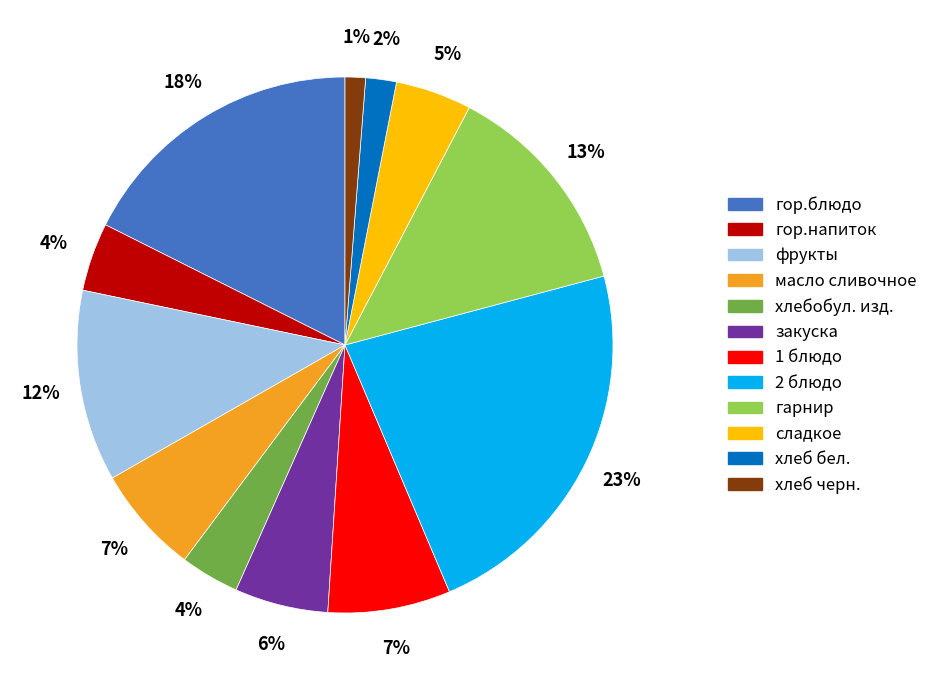

To the nearest percent, what is the difference between the largest and smallest slice percentages?

22%